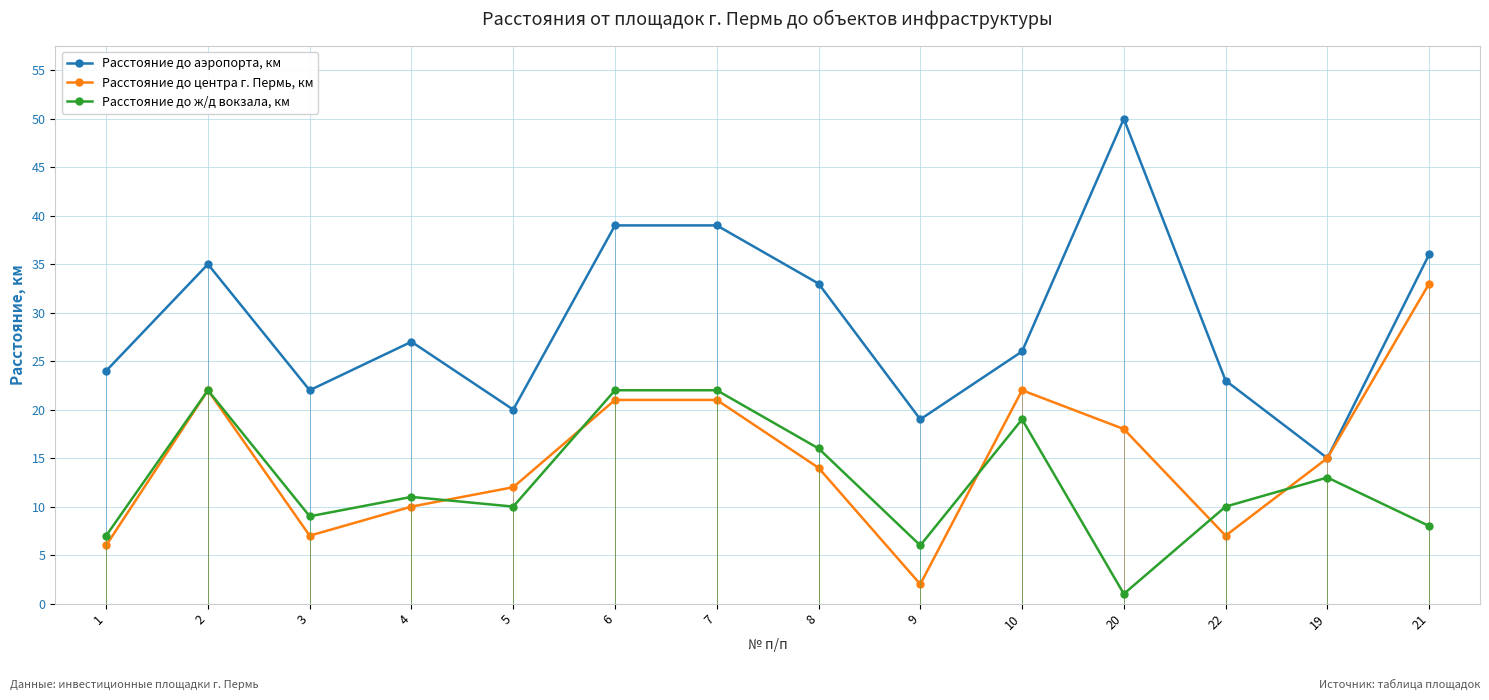

Rank the series at 22 from lowest to highest value.

Расстояние до центра г. Пермь, км, Расстояние до ж/д вокзала, км, Расстояние до аэропорта, км